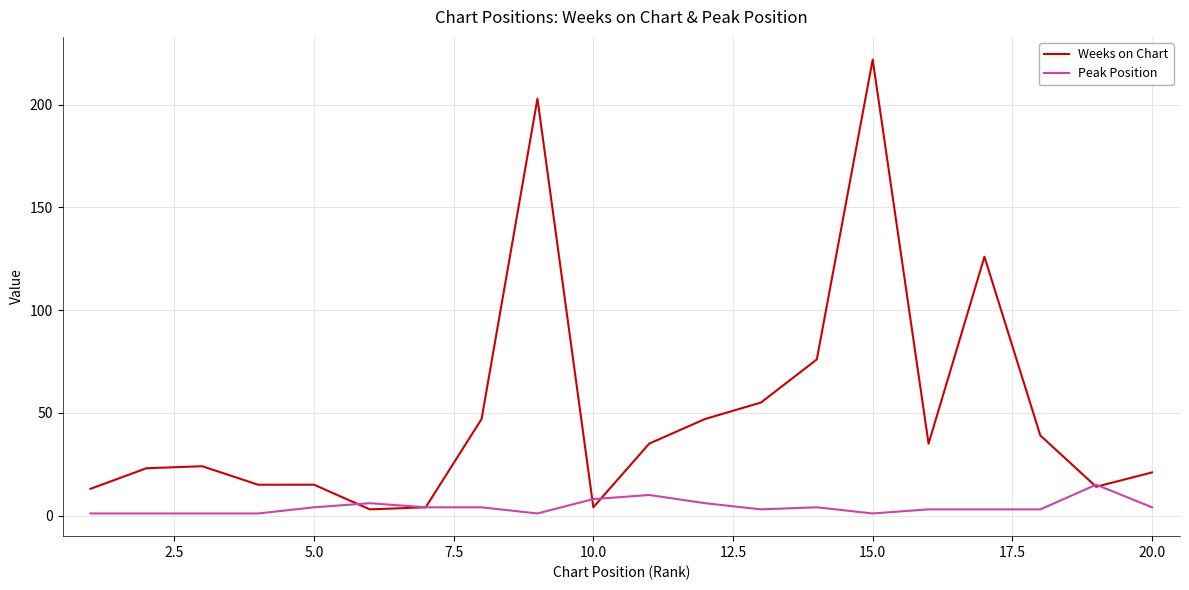

What is the highest value of the Peak Position series?

15